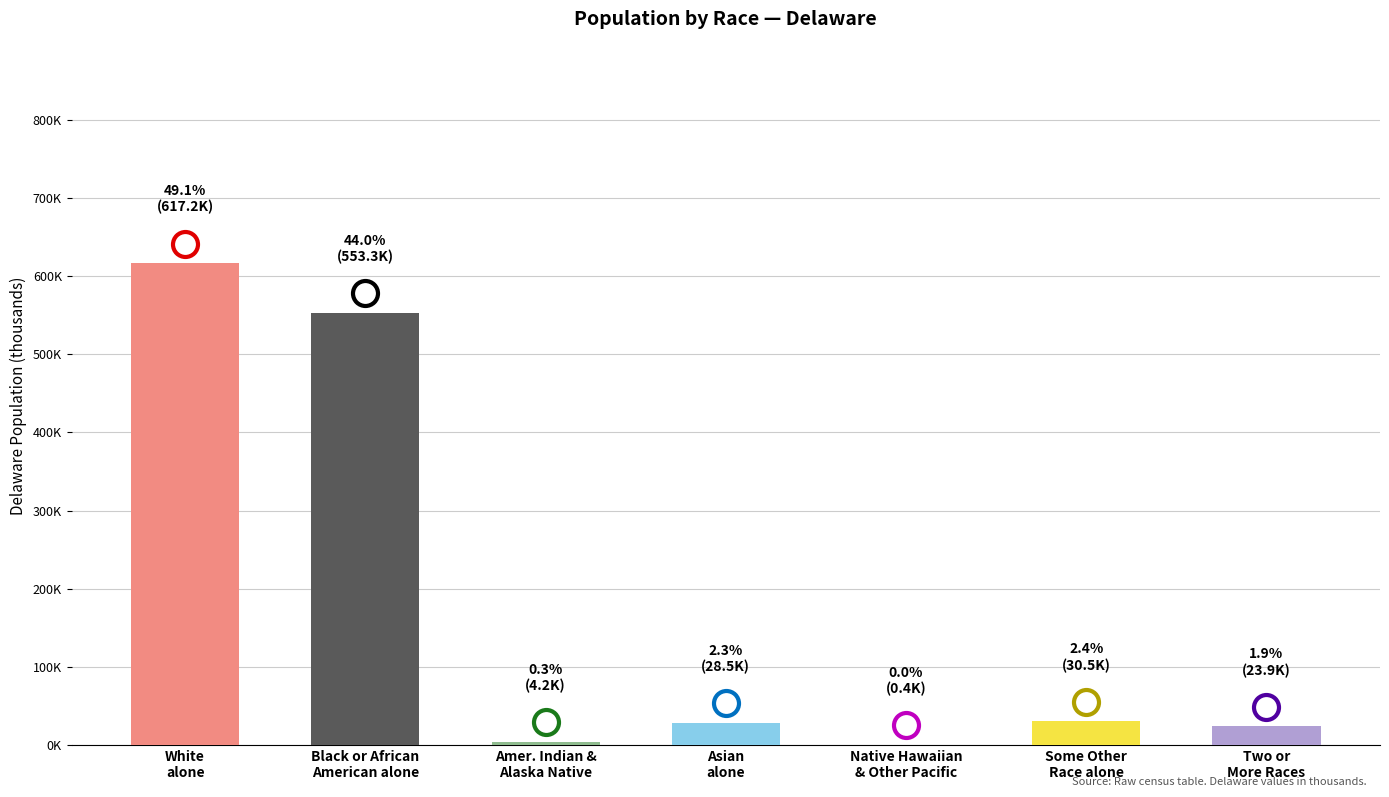

Which label corresponds to the largest value in the chart?

White
alone